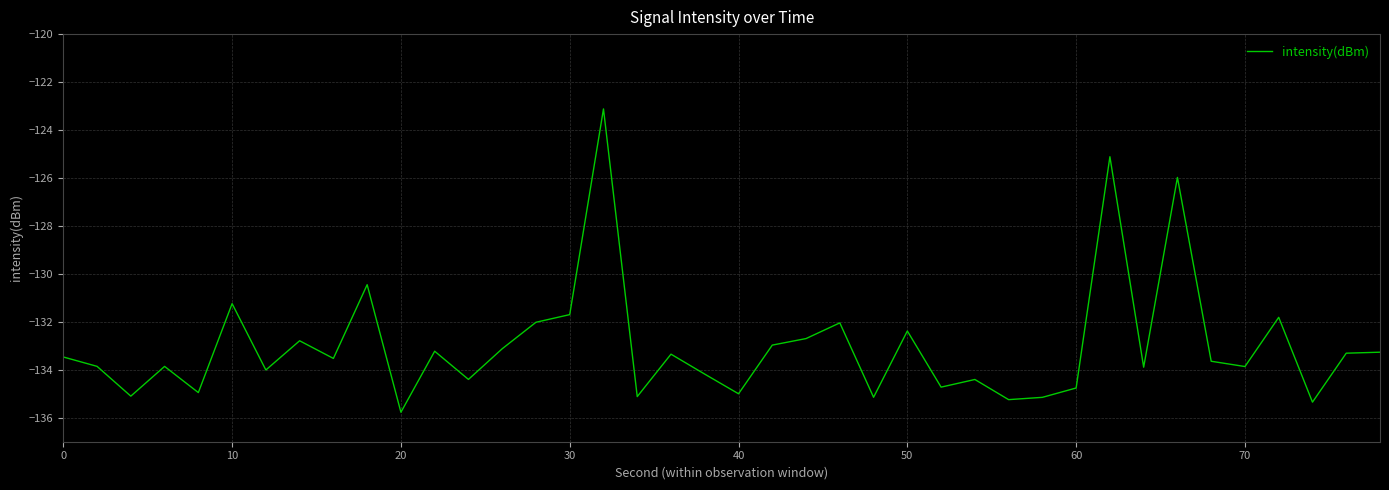

What is the smallest value displayed?

-135.8